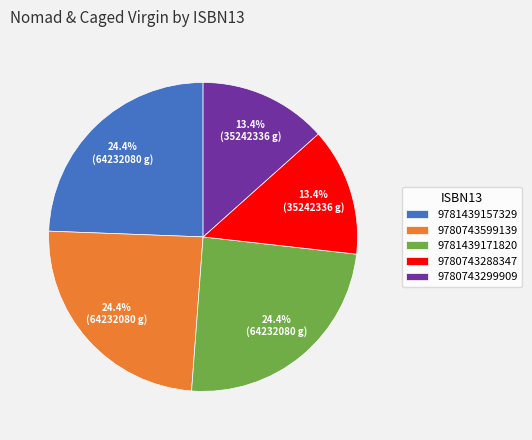

Between 9780743288347 and 9780743599139, which is larger?

9780743599139